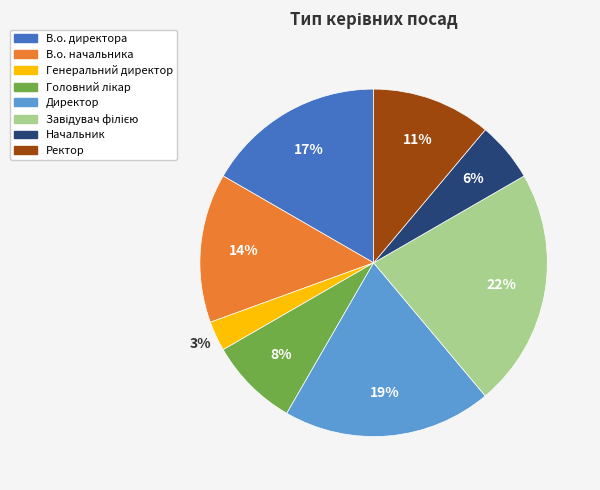

Does any single category account for the majority?

No